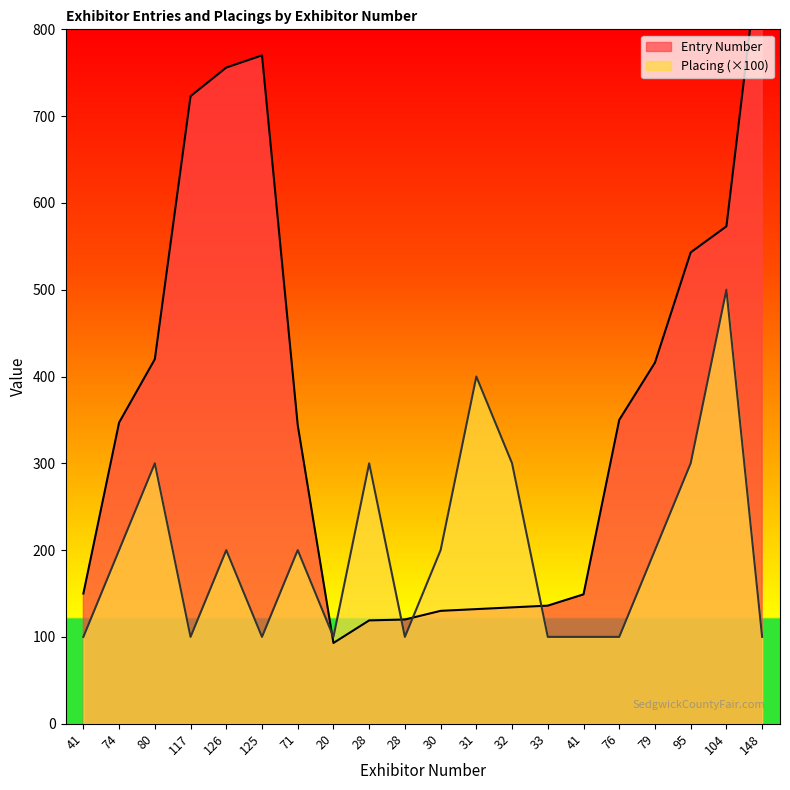

Which category has the lowest value in the Placing series?

41